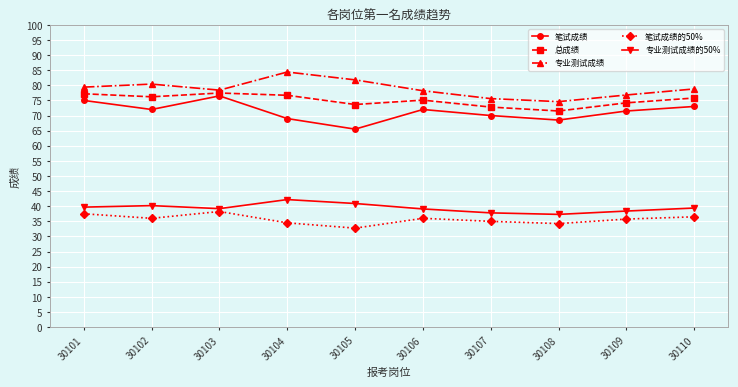

What is the lowest value of the 笔试成绩 series?

65.5